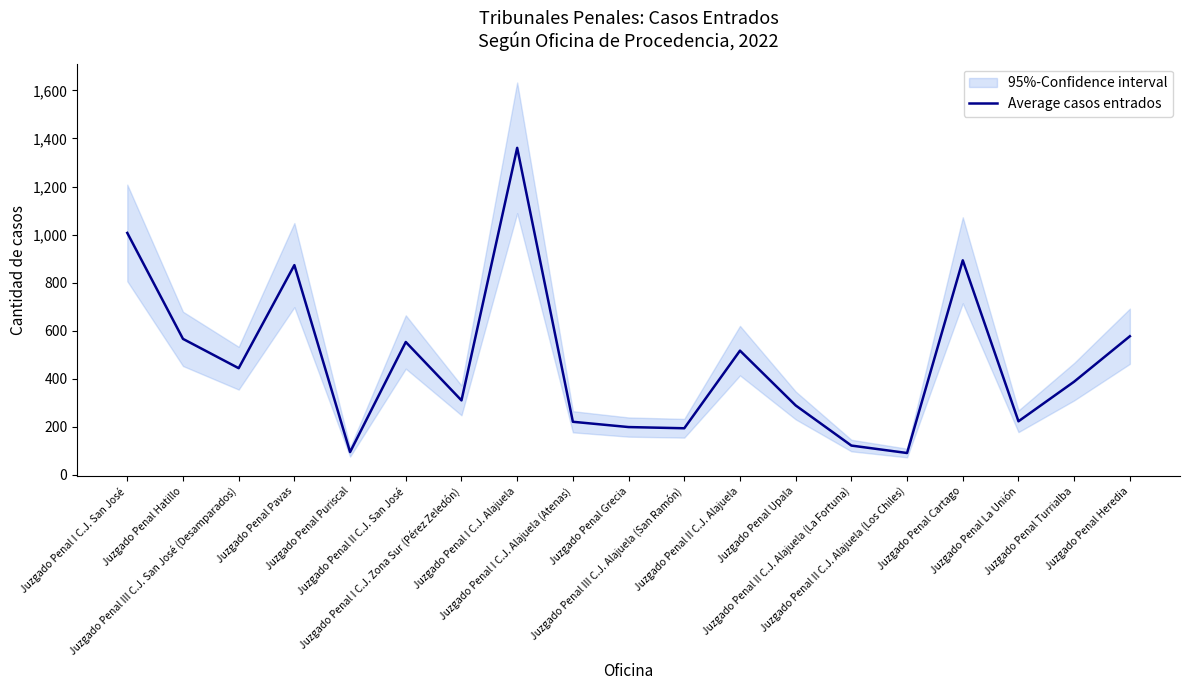

Rank the categories by value from lowest to highest.

Juzgado Penal II C.J. Alajuela (Los Chiles), Juzgado Penal Puriscal, Juzgado Penal II C.J. Alajuela (La Fortuna), Juzgado Penal III C.J. Alajuela (San Ramón), Juzgado Penal Grecia, Juzgado Penal I C.J. Alajuela (Atenas), Juzgado Penal La Unión, Juzgado Penal Upala, Juzgado Penal I C.J. Zona Sur (Pérez Zeledón), Juzgado Penal Turrialba, Juzgado Penal III C.J. San José (Desamparados), Juzgado Penal II C.J. Alajuela, Juzgado Penal II C.J. San José, Juzgado Penal Hatillo, Juzgado Penal Heredia, Juzgado Penal Pavas, Juzgado Penal Cartago, Juzgado Penal I C.J. San José, Juzgado Penal I C.J. Alajuela